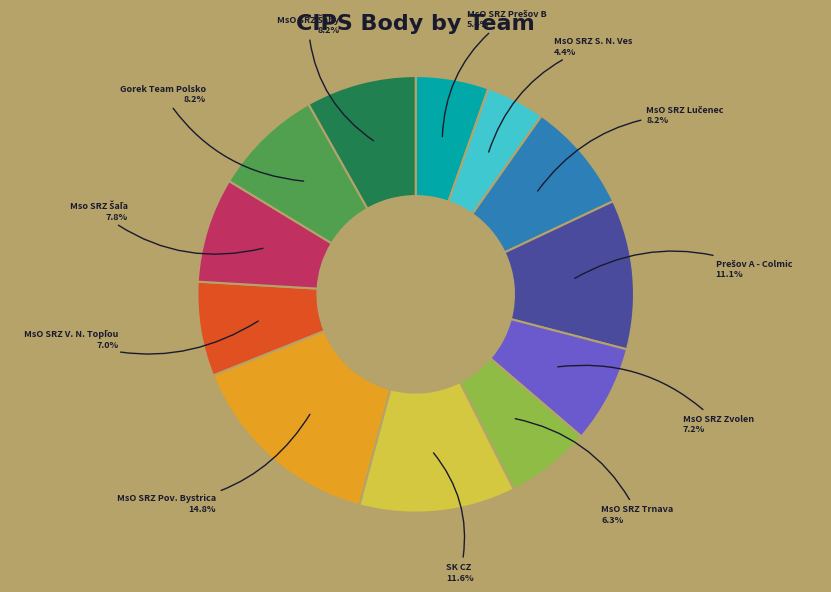

What percentage is NOT represented by MsO SRZ S. N. Ves?

95.6%